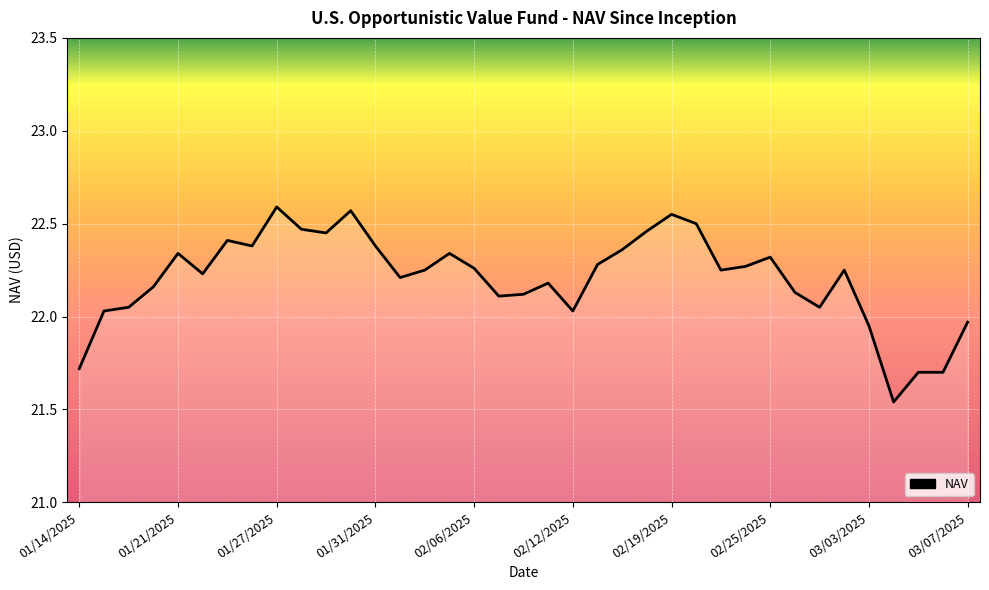

What is the smallest value displayed?

21.5